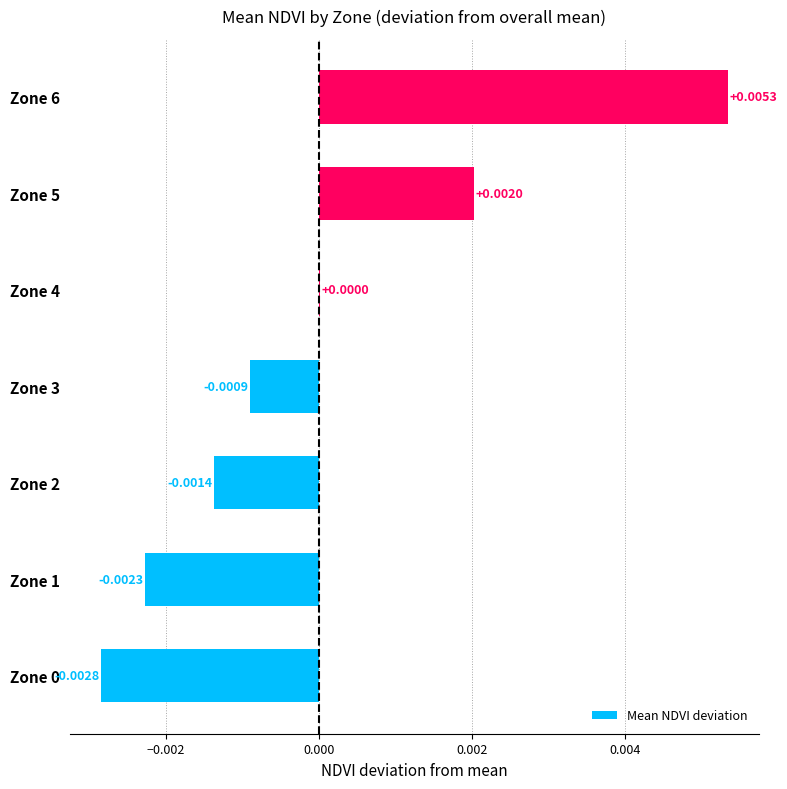

Are the bars horizontal?

Yes